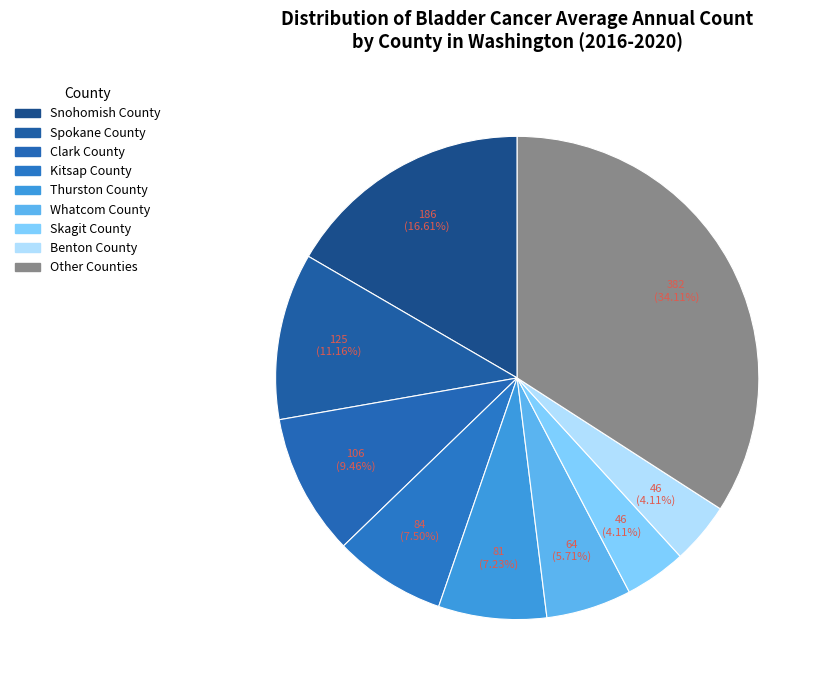

What is the total percentage of Snohomish County and Whatcom County?

22.3%